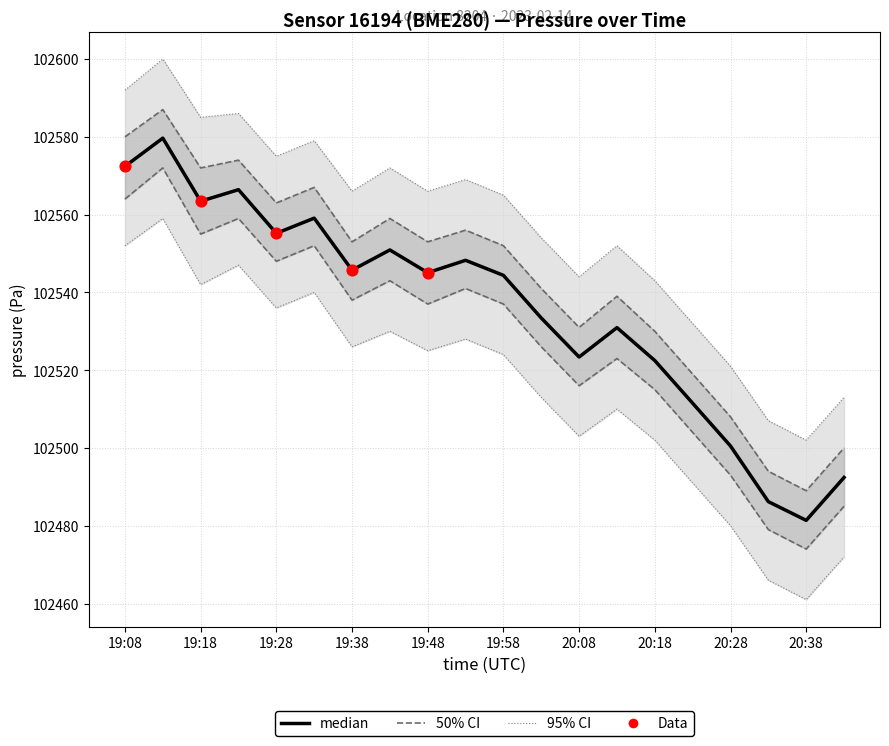

Which has a higher value, 19:23 or 19:28?

19:23